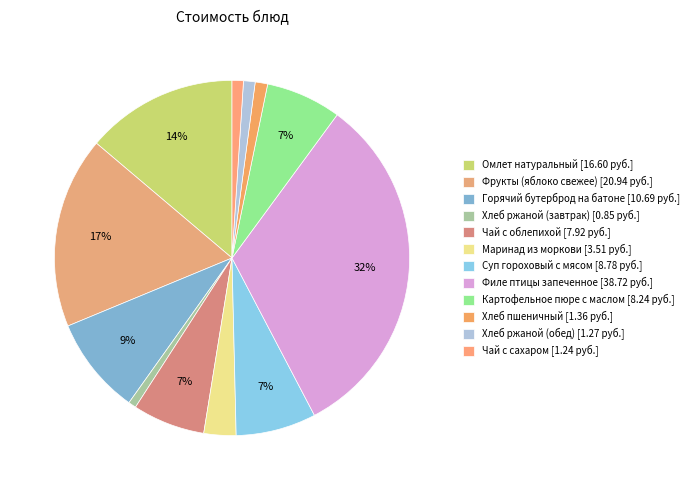

How many slices are in this pie chart?

12